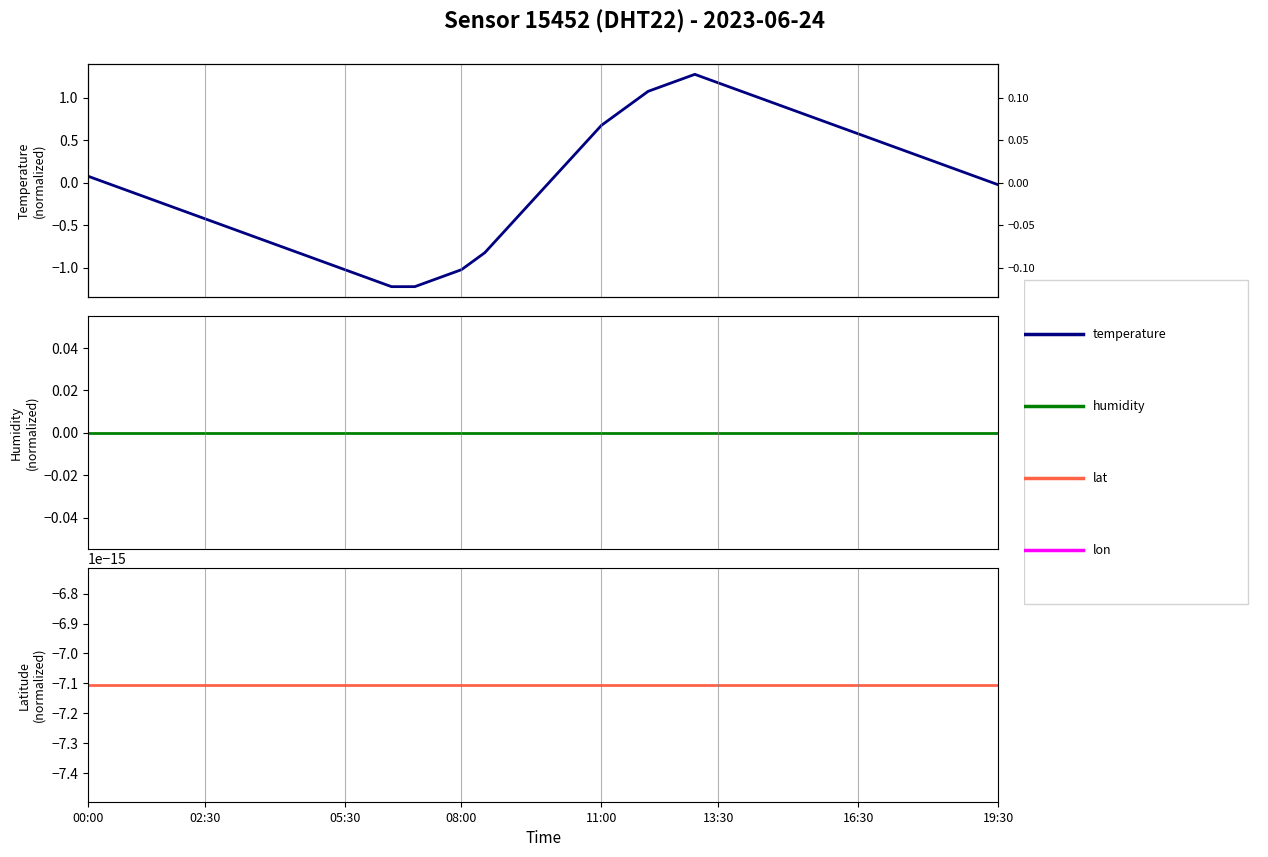

Does the chart have visible grid lines?

No